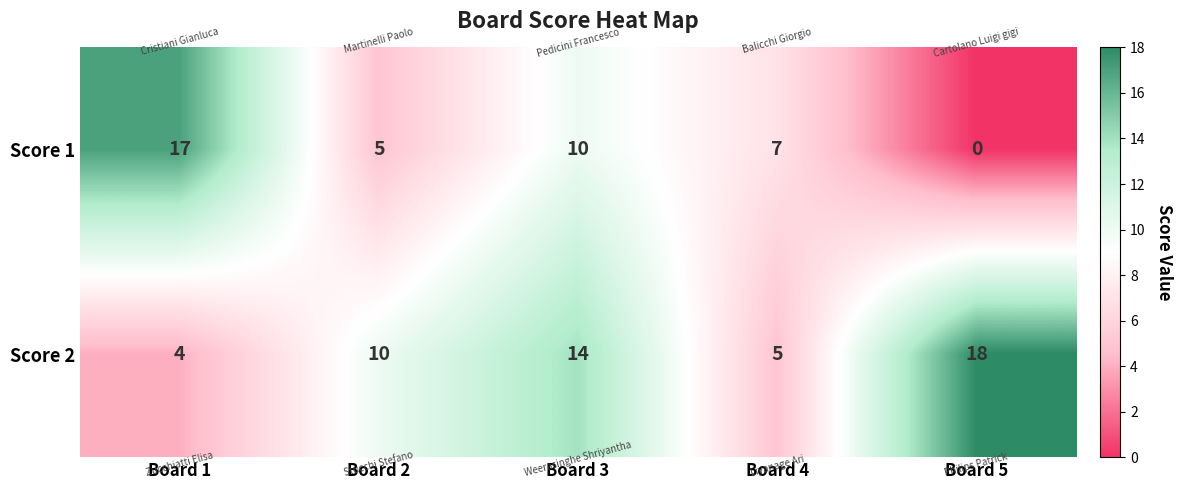

What is the sum of the Score 1 values at Board 1 and Board 3?

27